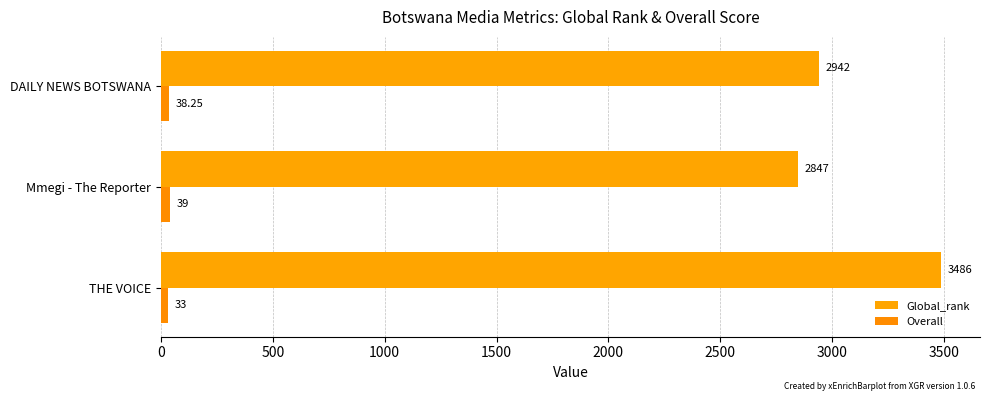

How many data points in Overall are above 38?

2